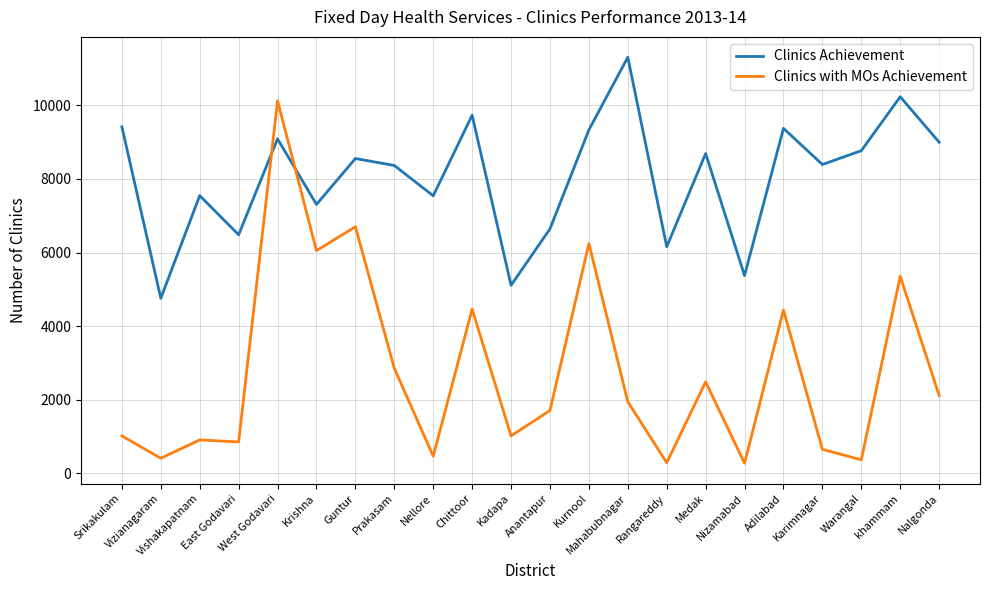

What position from the left is Vizianagaram?

2